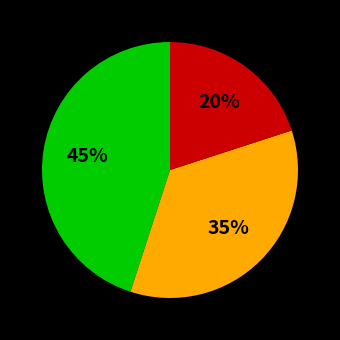

Does any single category account for the majority?

No